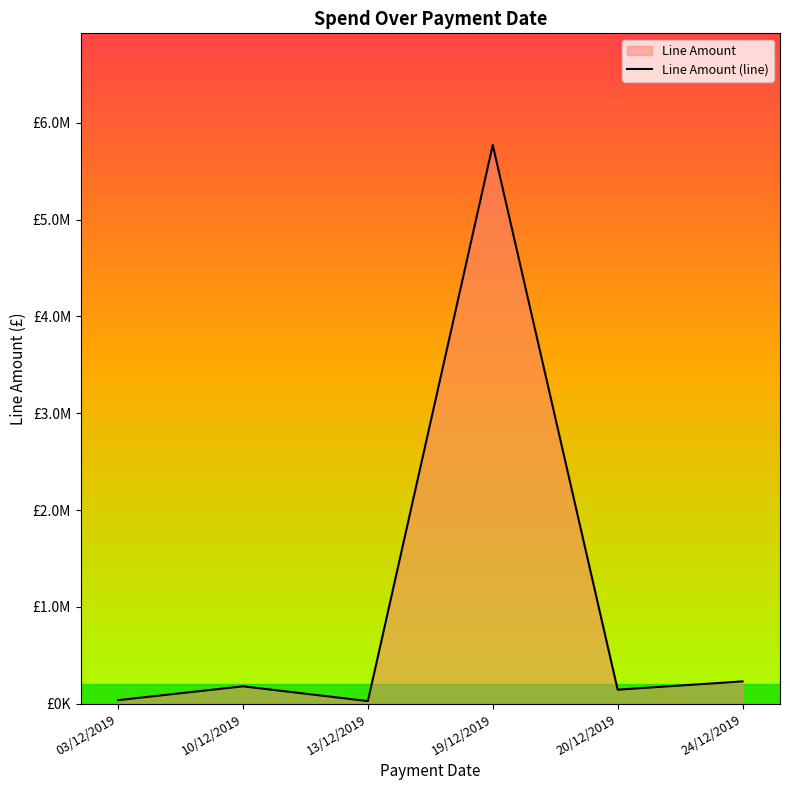

Rank the categories by value from lowest to highest.

13/12/2019, 03/12/2019, 20/12/2019, 10/12/2019, 24/12/2019, 19/12/2019